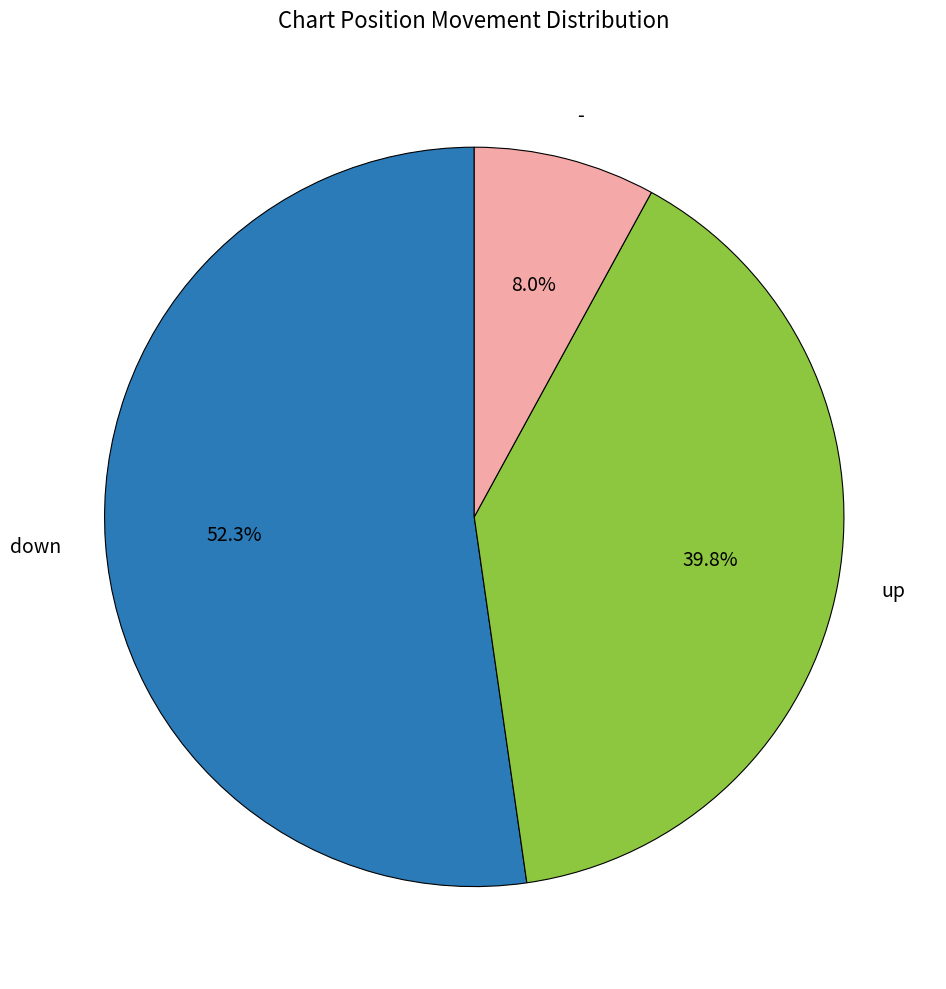

How many segments does this pie chart have?

3